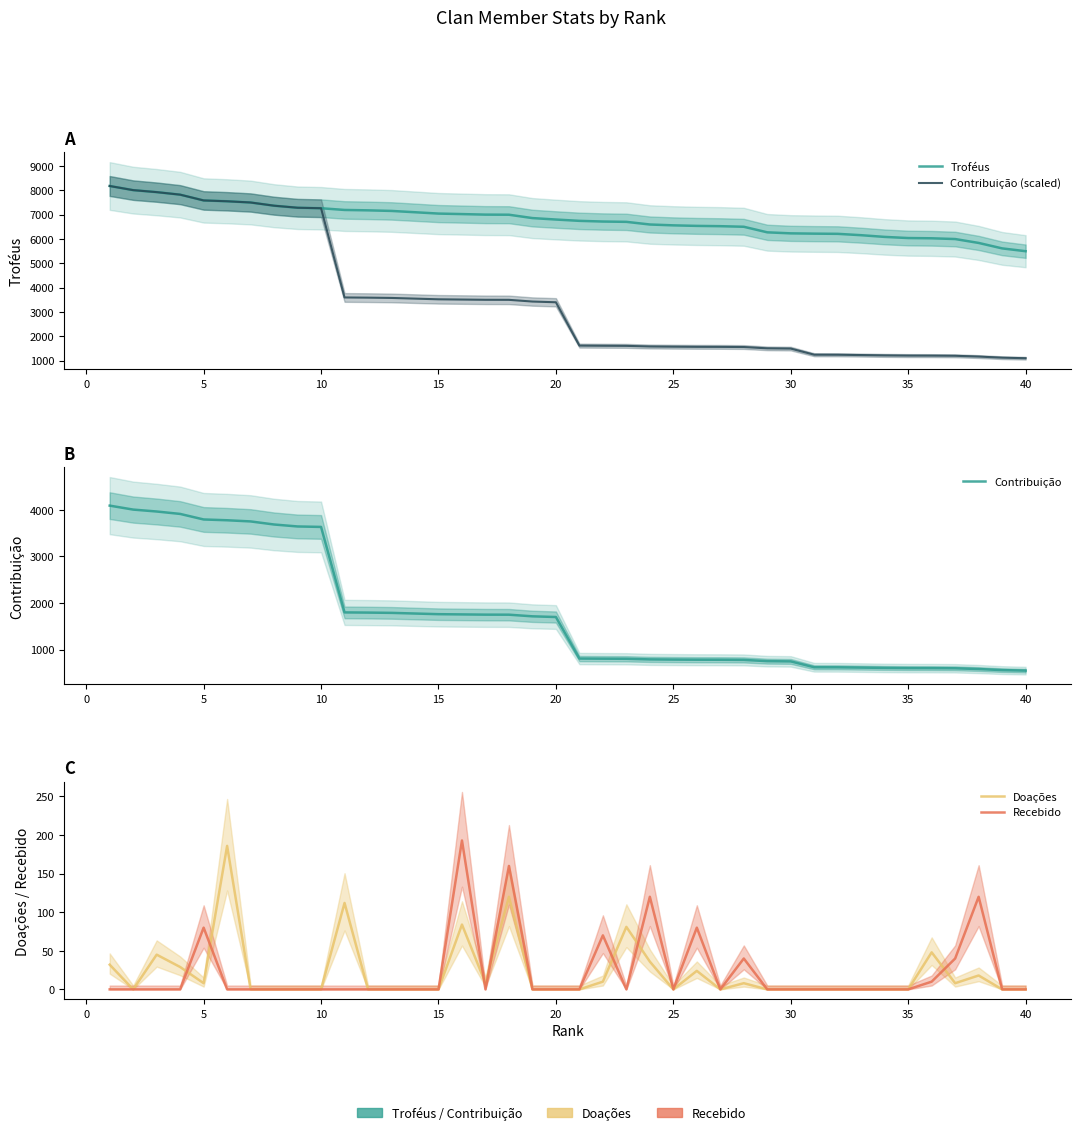

Is it true that Troféus equals 9269.3 at 35?

False